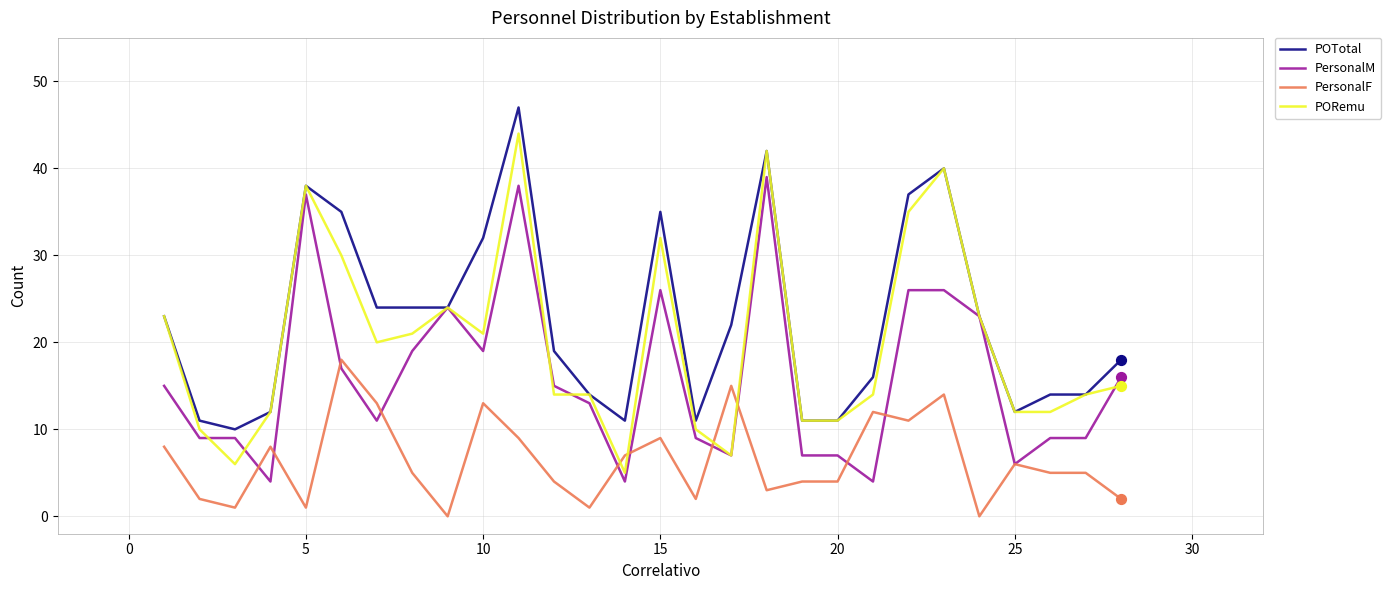

Which series has the widest spread of values?

PORemu